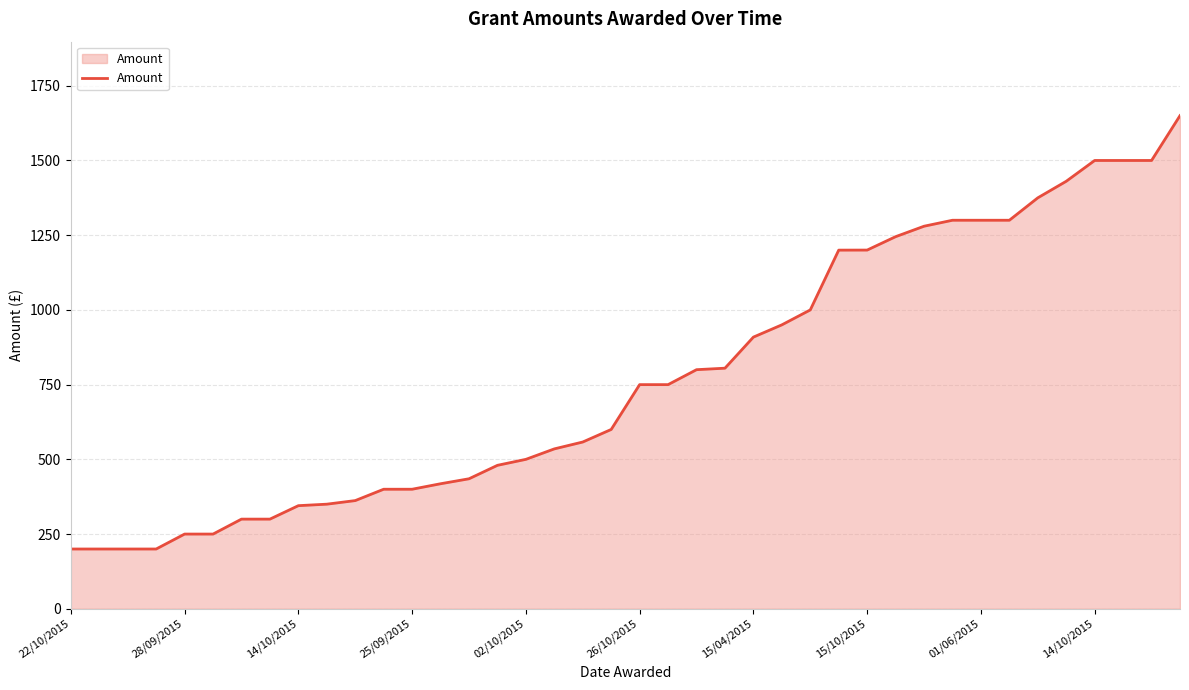

What is the minimum value shown in the chart?

200.0